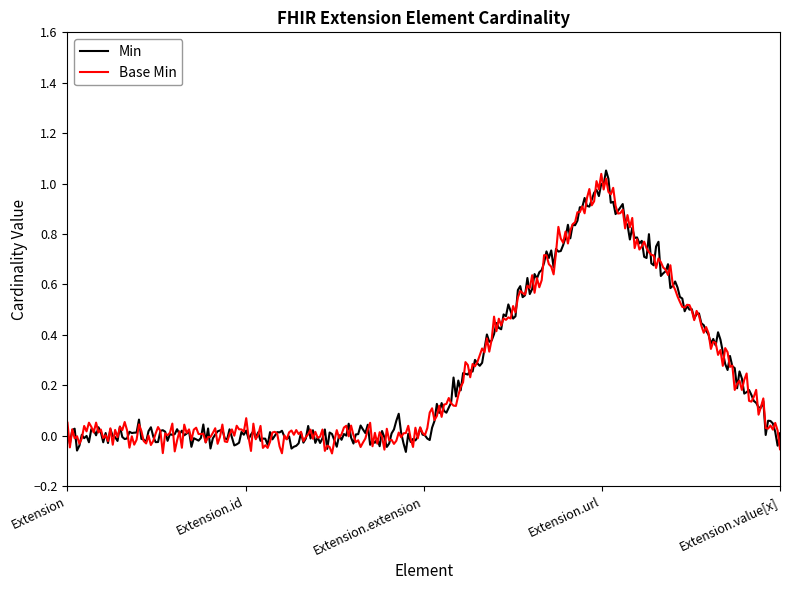

Does the chart display data point markers on the line(s)?

No